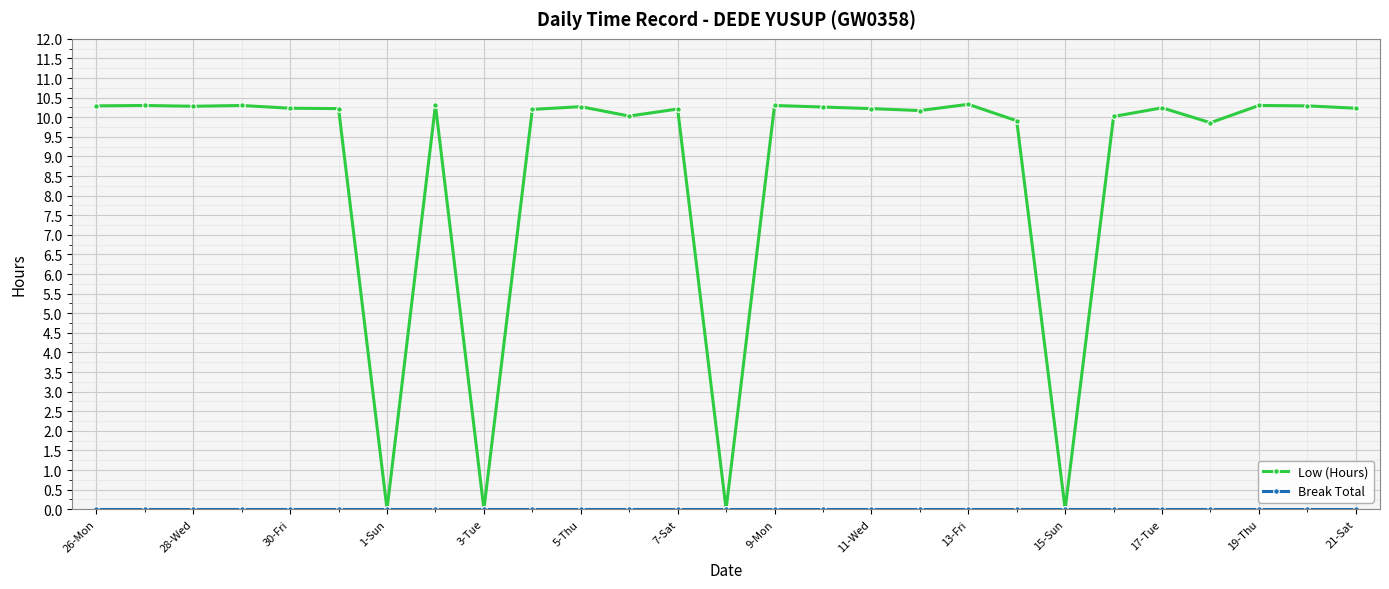

What is the highest value of the Low (Hours) series?

10.3